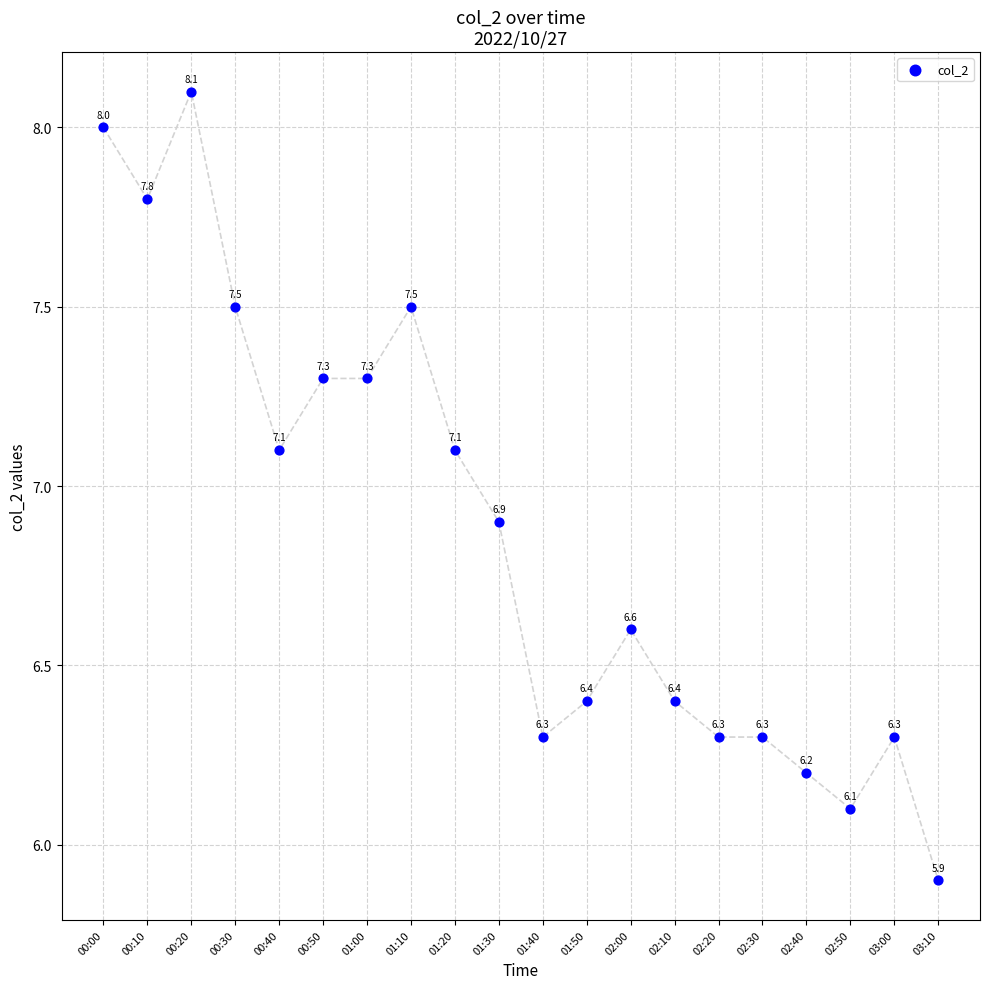

What is the range of Y values (max minus min)?

2.2